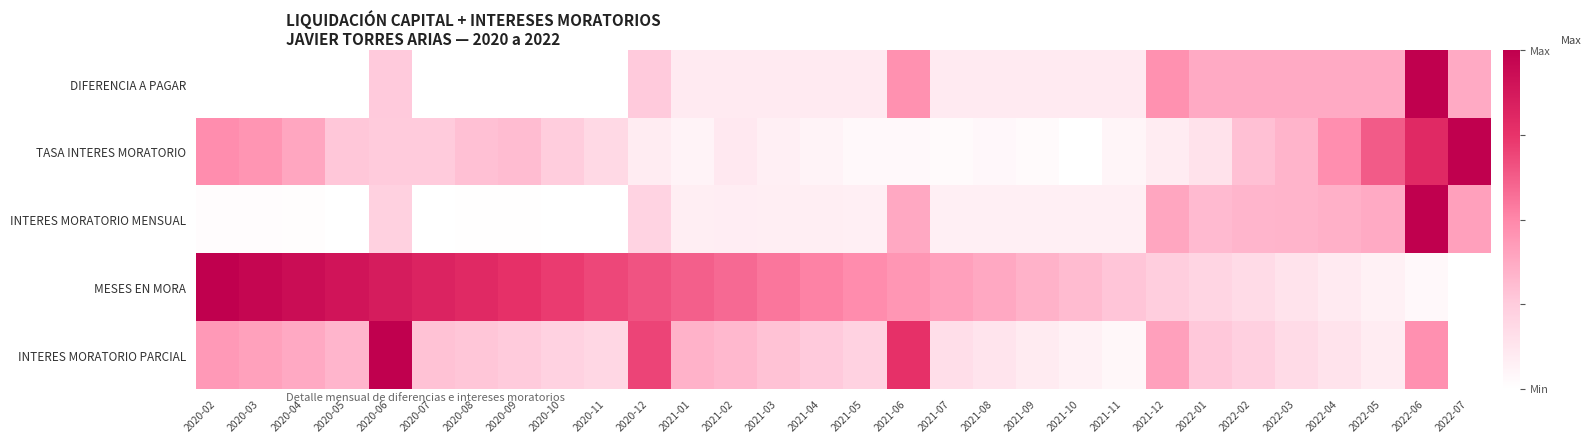

Count the number of data series in this chart.

5